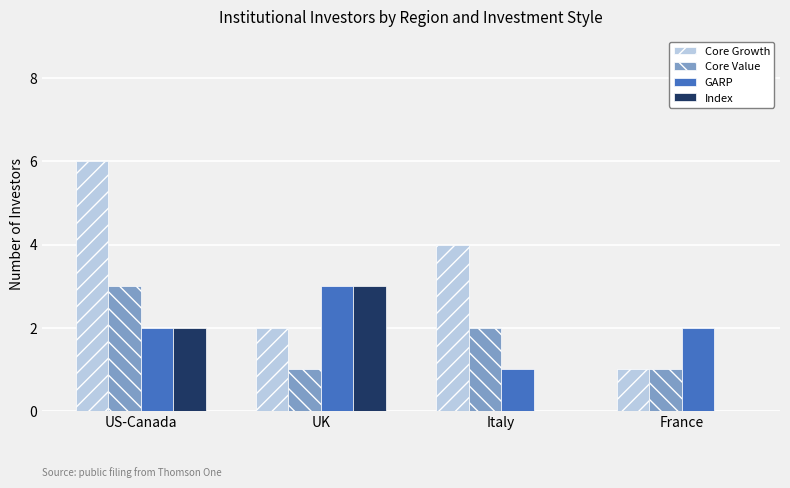

The value of Core Growth at France is 0. True or false?

False